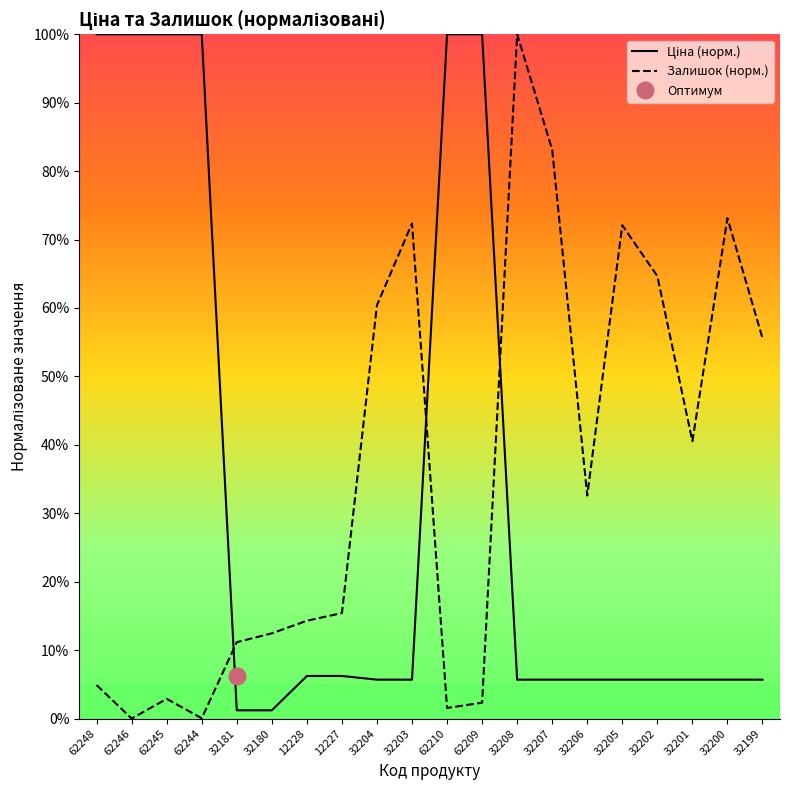

Is the value of Ціна (норм.) at 32201 greater than the value of Залишок (норм.) at 32181?

No